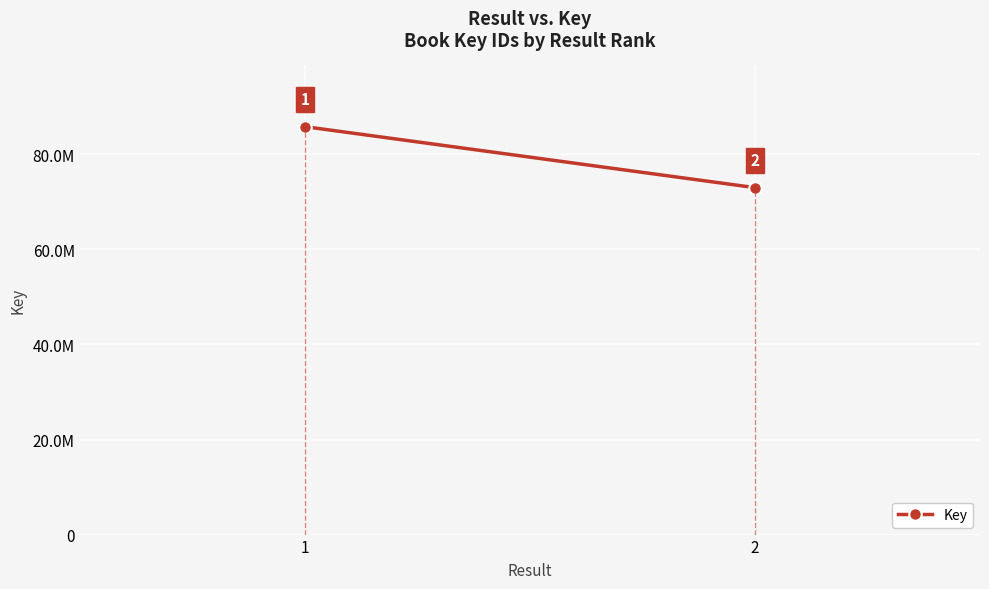

Reading left to right, list all the values displayed in this chart.

1=85833346	2=73003656